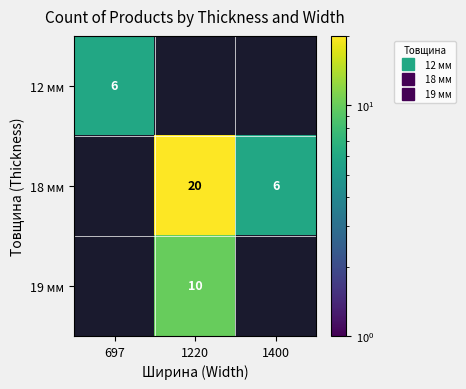

Is the value of 12 мм at 1220 greater than the value of 19 мм at 697?

No